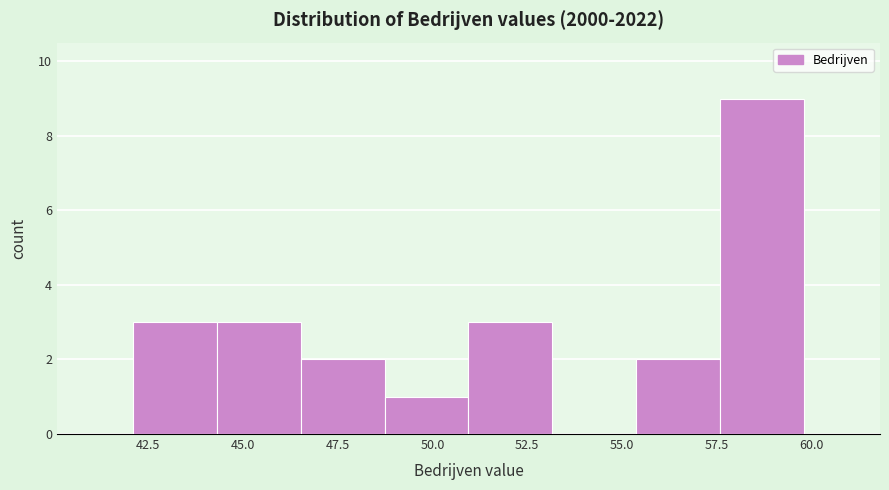

Reading left to right, list every bar in this chart as the range it spans on the x-axis followed by its height. Neither the bar edges nor the heights are printed on the chart, so give them approximately, as read against the axes.

42.0 to 44.5: 3
44.5 to 46.5: 3
46.5 to 48.5: 2
48.5 to 51.0: 1
51.0 to 53.0: 3
53.0 to 55.5: 0
55.5 to 57.5: 2
57.5 to 60.0: 9